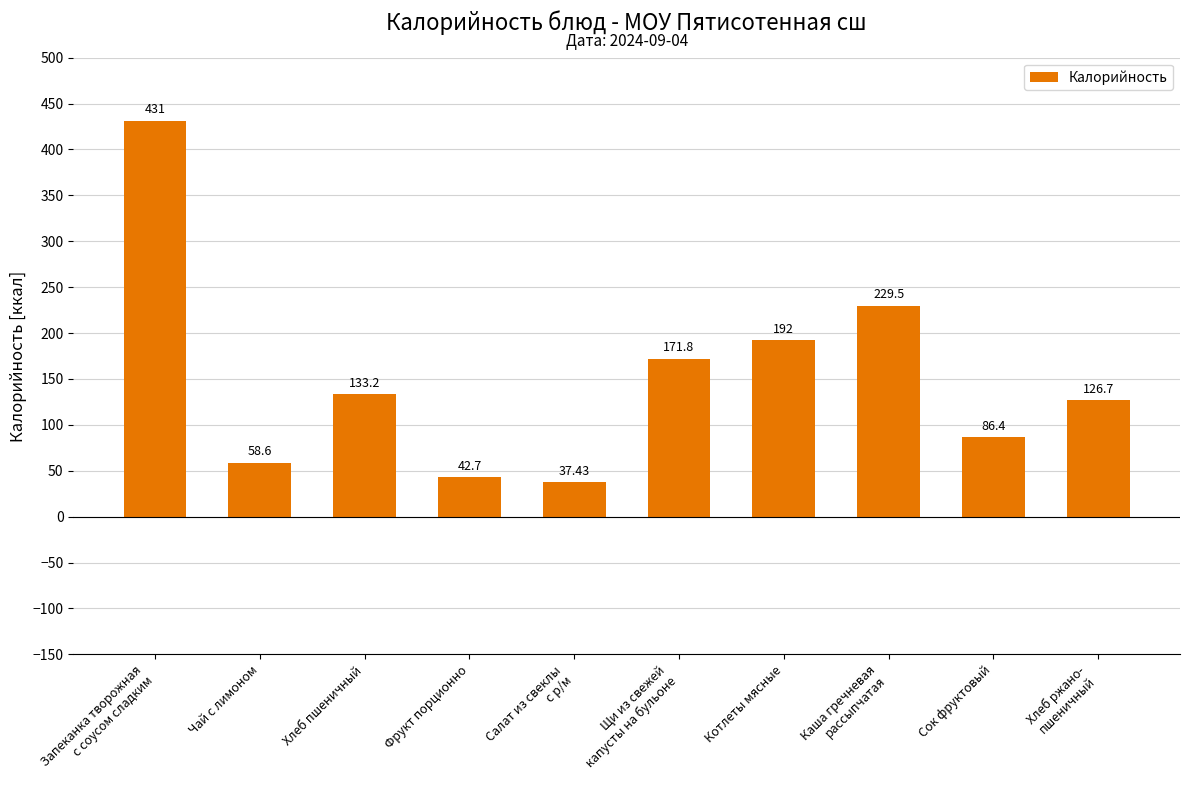

What is the minimum value shown in the chart?

37.4